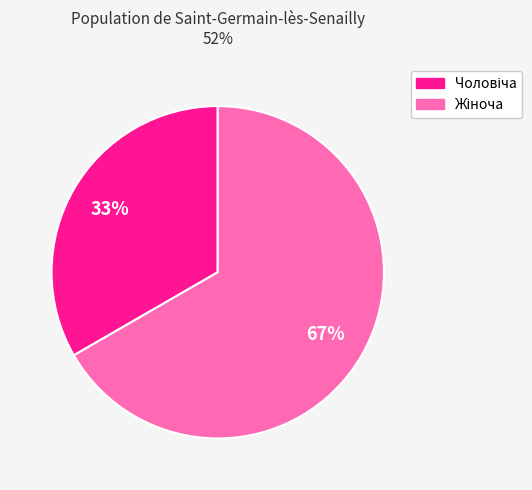

How many slices are in this pie chart?

2